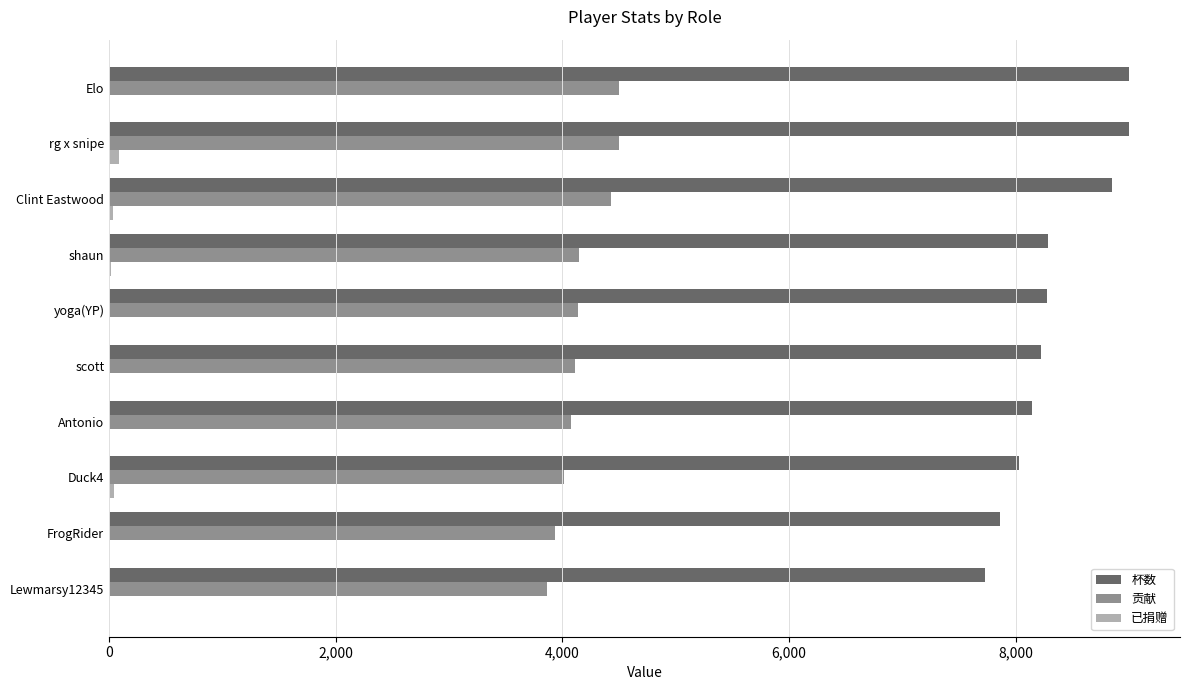

The 杯数 series shows 9000 at rg x snipe. True or false?

True